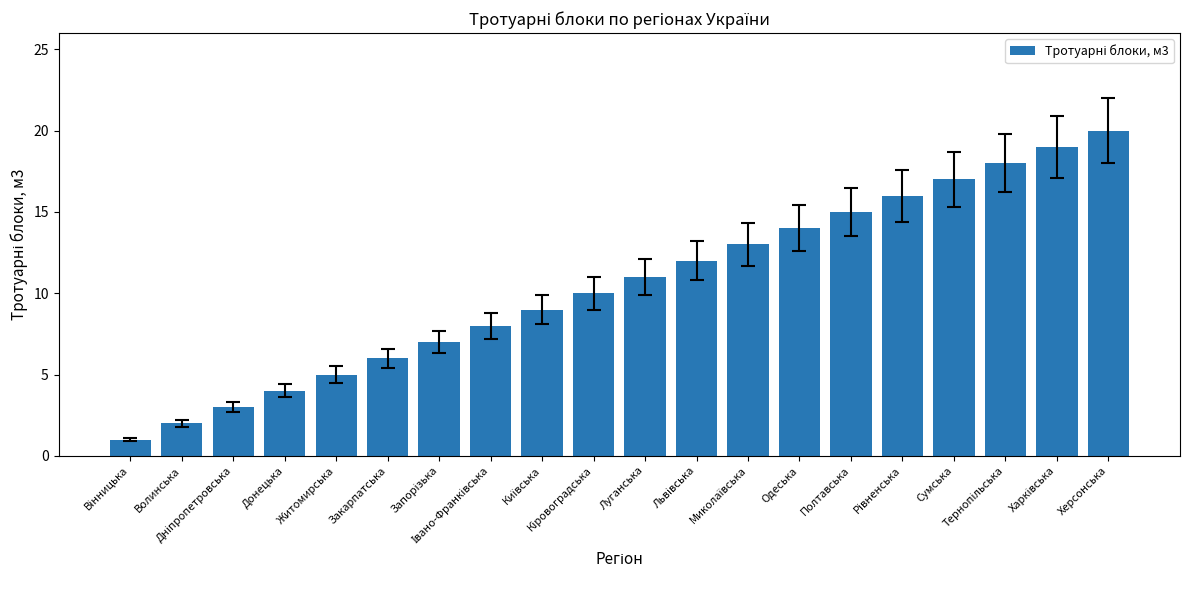

What position from the left is Херсонська?

20